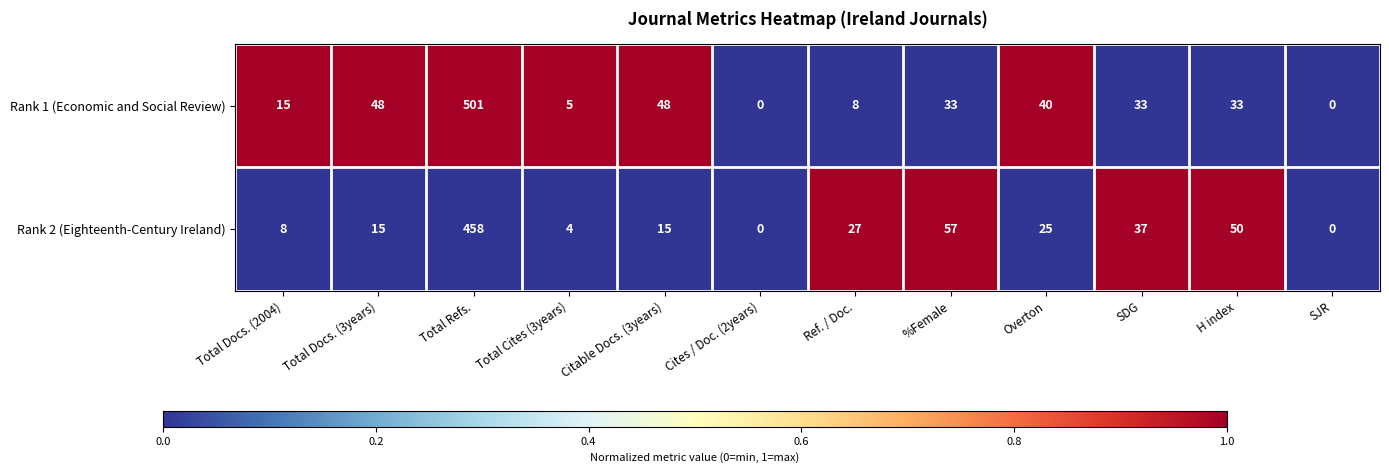

Where does the Rank 1 (Economic and Social Review) series first go above 33?

Total Docs. (3years)